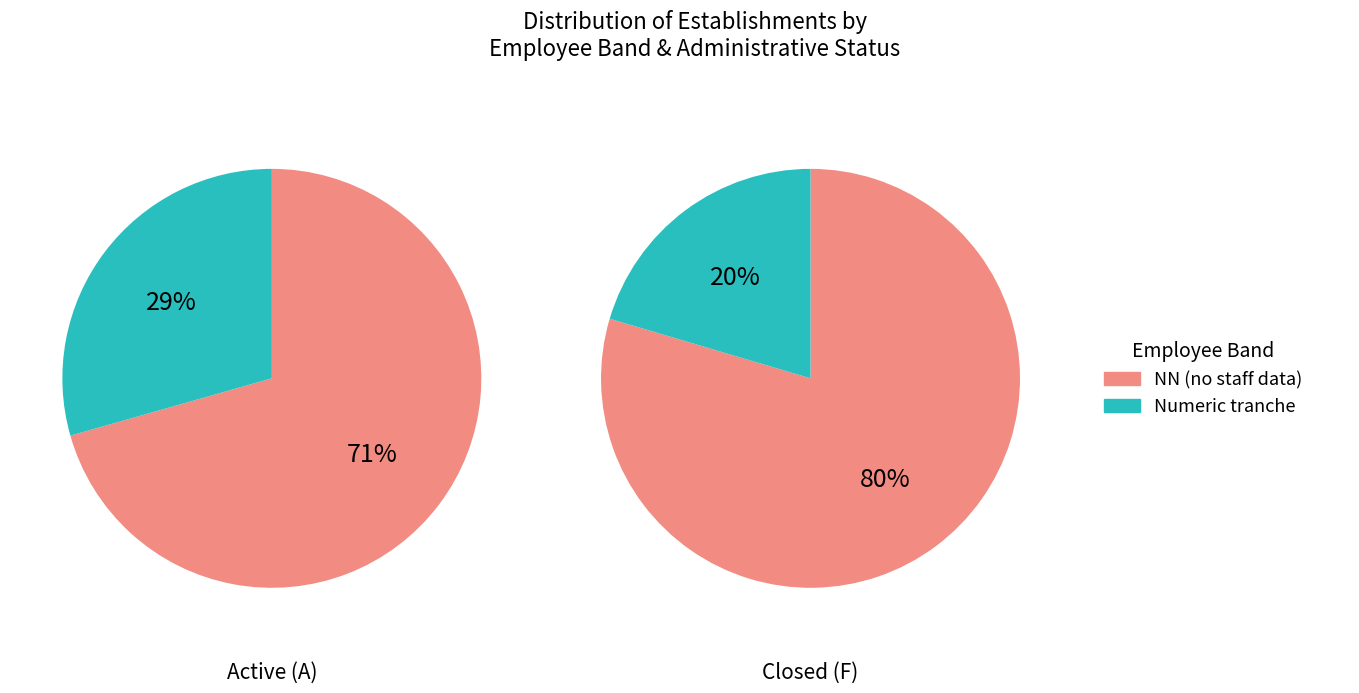

What is the largest slice in the pie chart?

NN